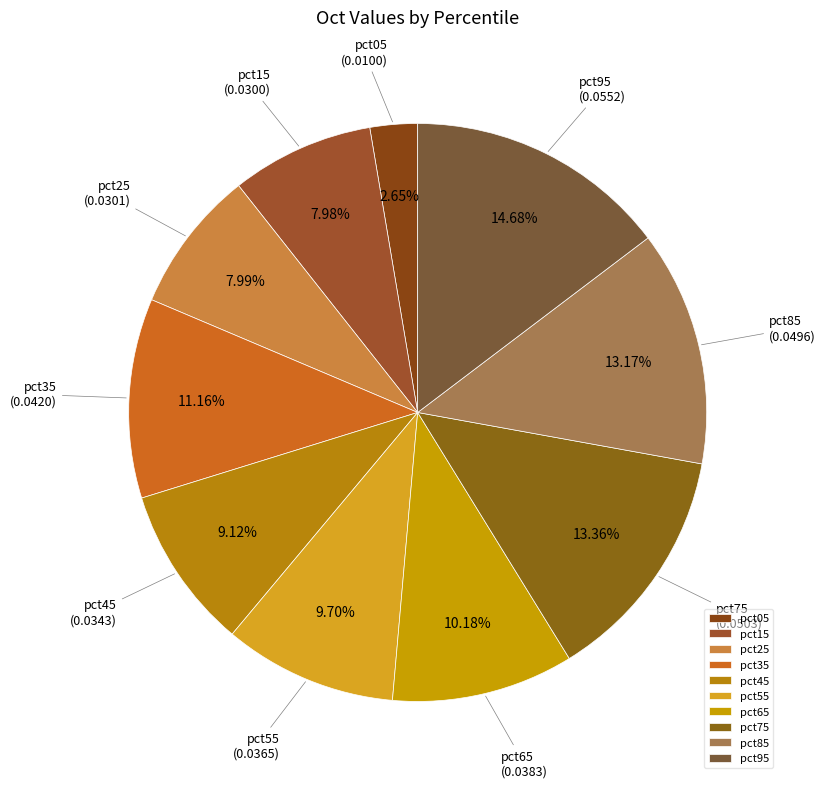

Does pct95 account for over 50% of the chart?

No